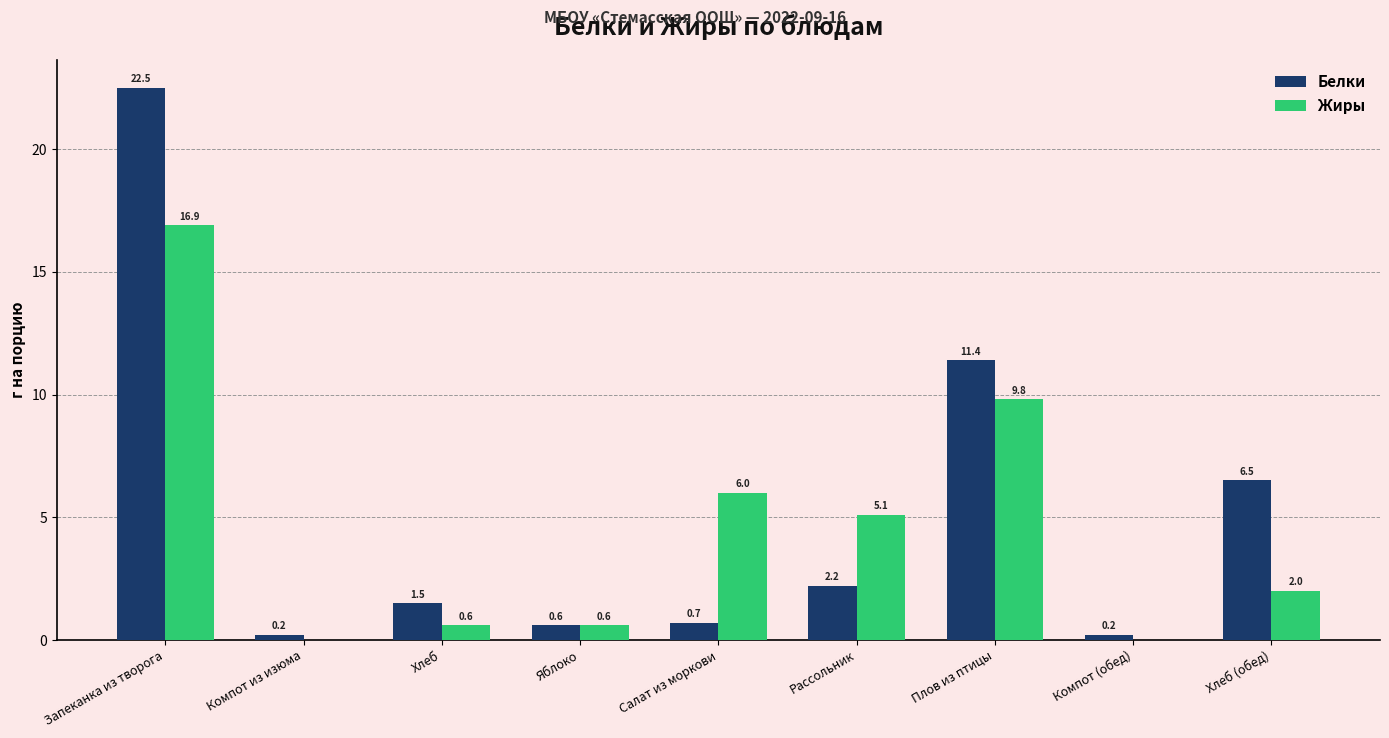

True or false: Жиры has a value of -11.8 at Компот (обед).

False